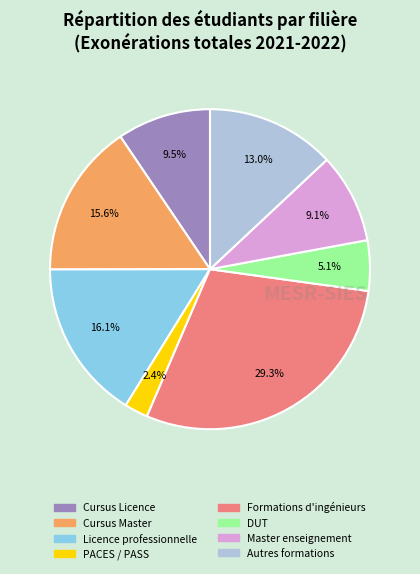

Which category has the biggest portion of the pie?

Formations d'ingénieurs